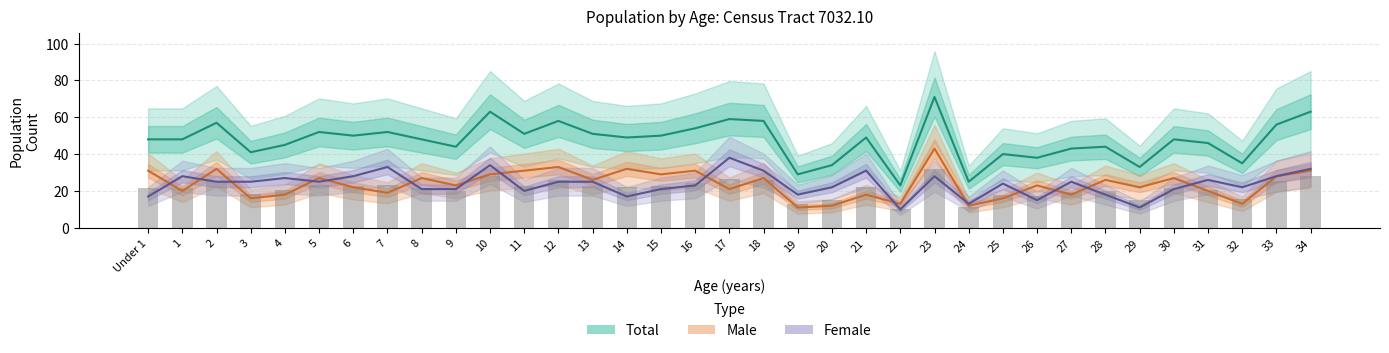

Rank the series by their maximum value, from highest to lowest.

Total, Male, Female